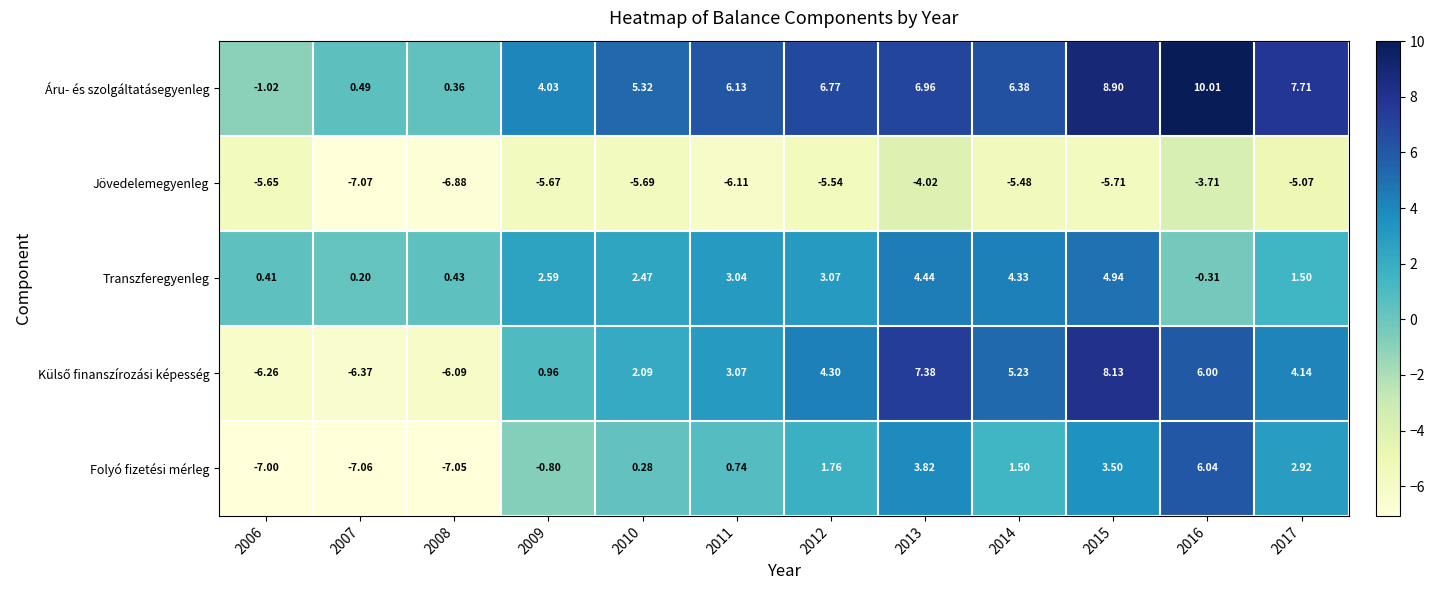

How many data points in Jövedelemegyenleg are above -5?

2